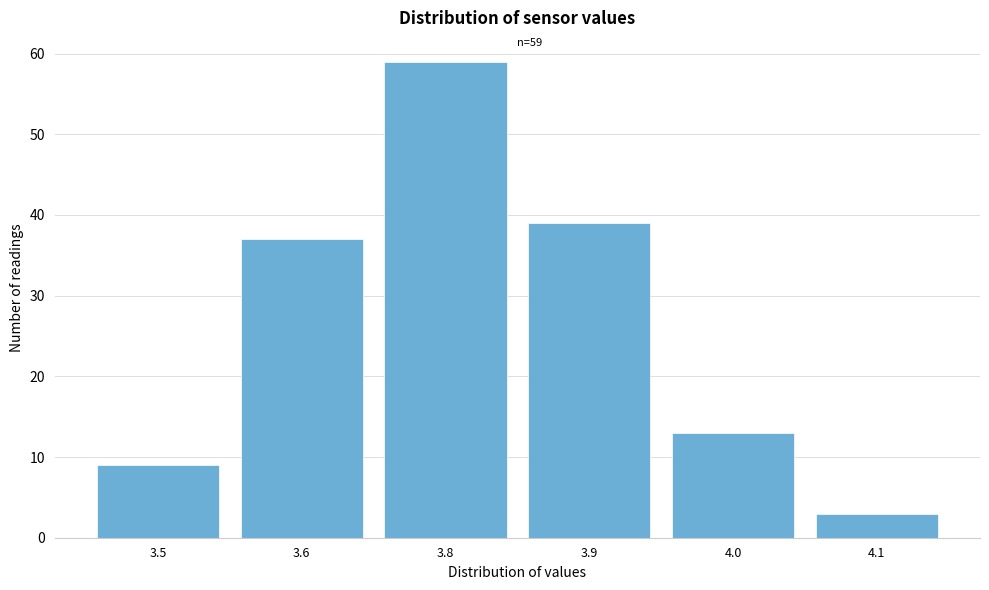

Reading left to right, list all the values displayed in this chart.

3.5=9	3.6=37	3.8=59	3.9=39	4.0=13	4.1=3